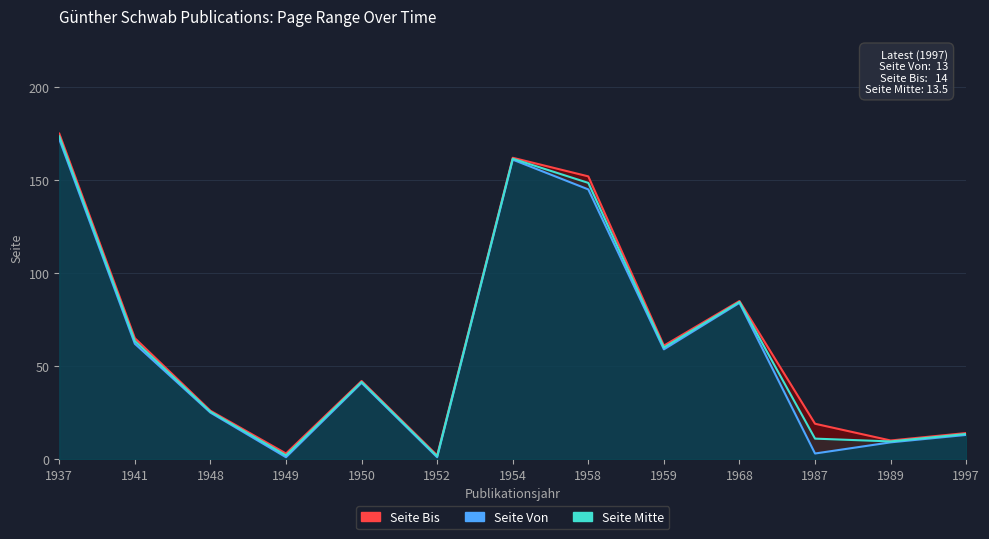

What is the value of the Seite Bis point at the 5th from the left?

42